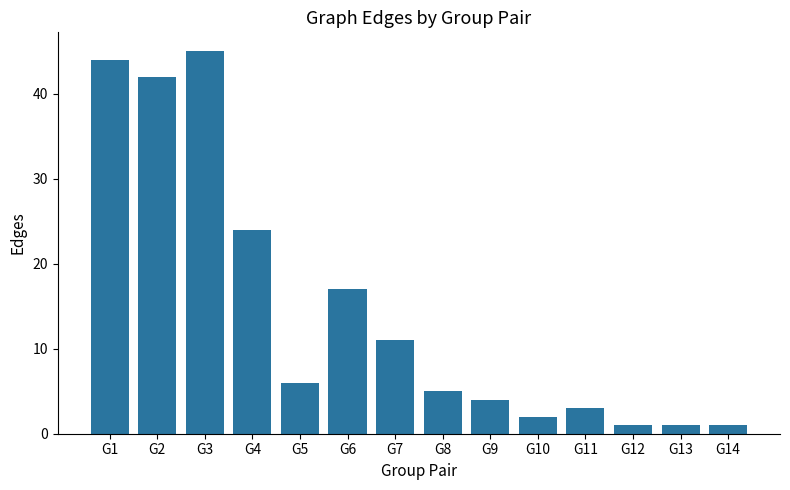

Is it true that the value at G10 is 2?

True